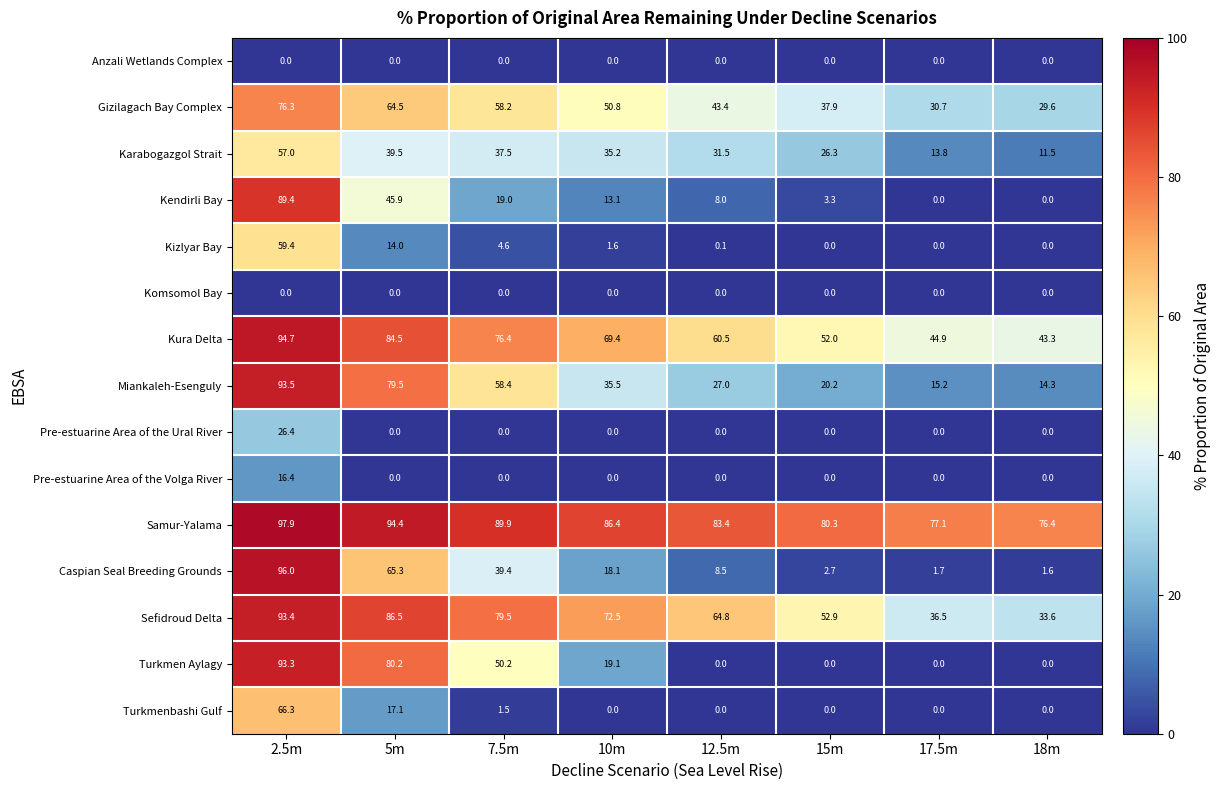

Count the number of data series in this chart.

15